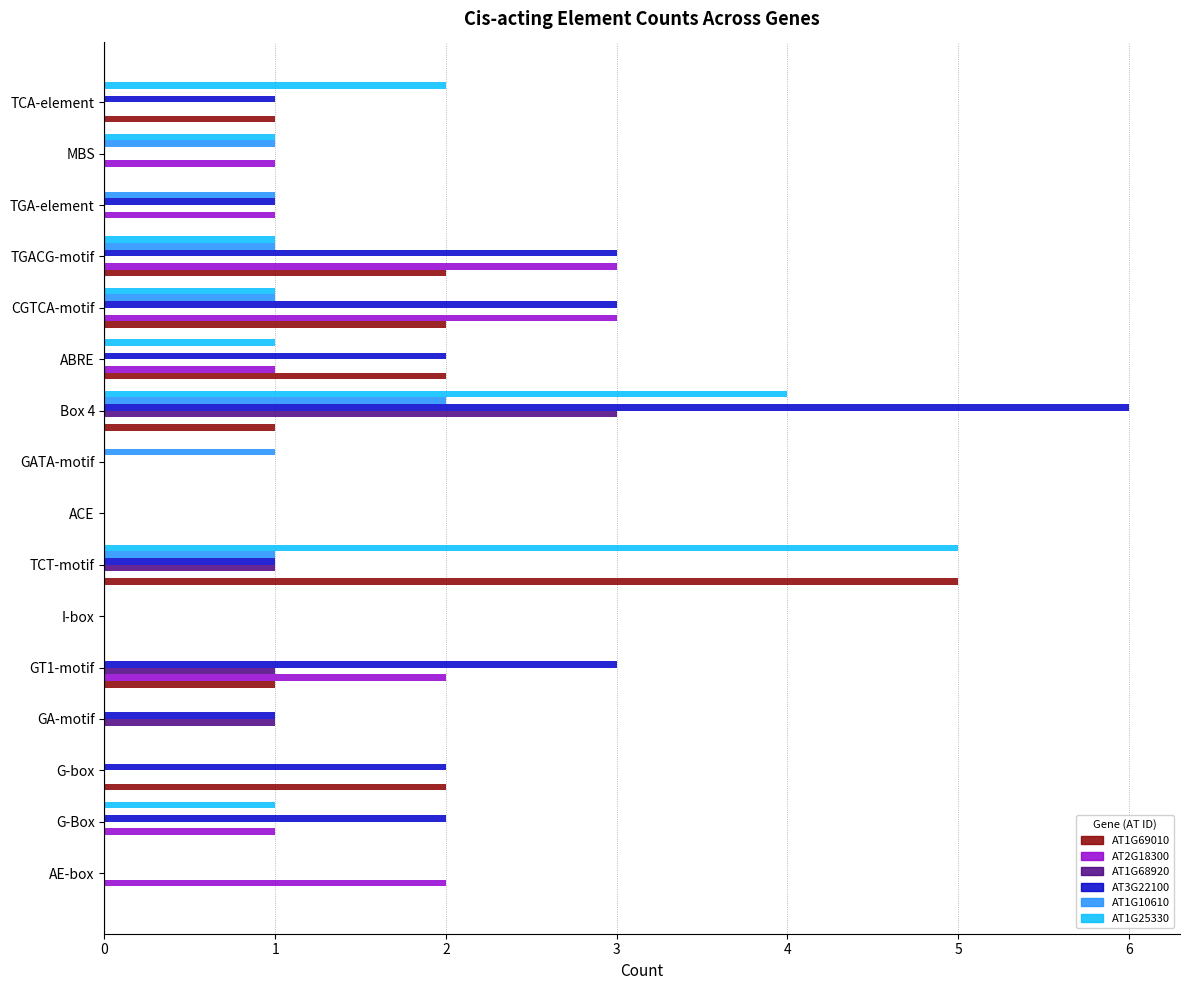

Which series changed the most between TGACG-motif and TCA-element?

AT2G18300